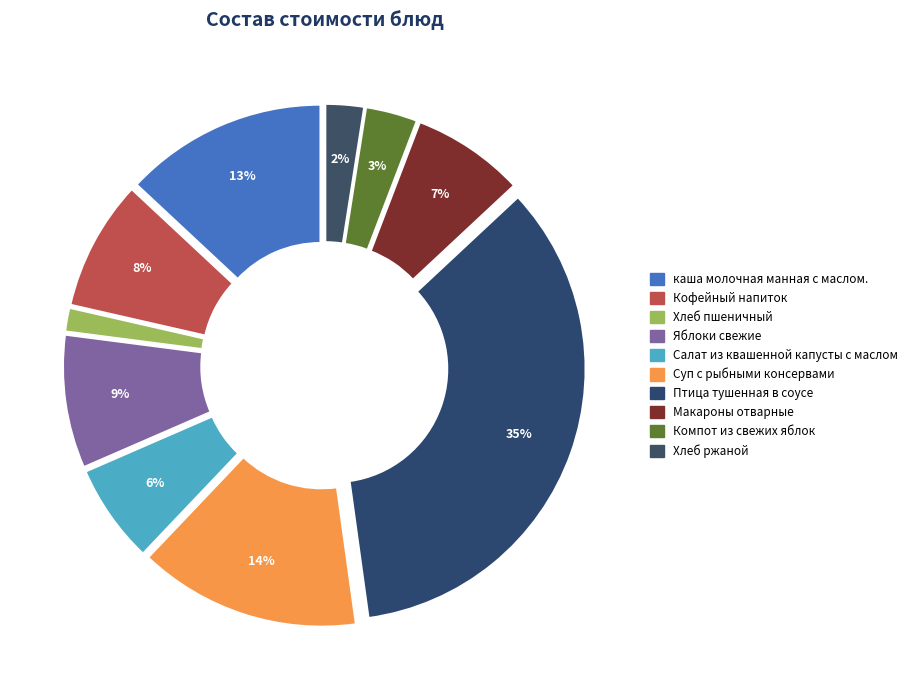

What percentage is the Хлеб ржаной slice, to the nearest percent?

2%